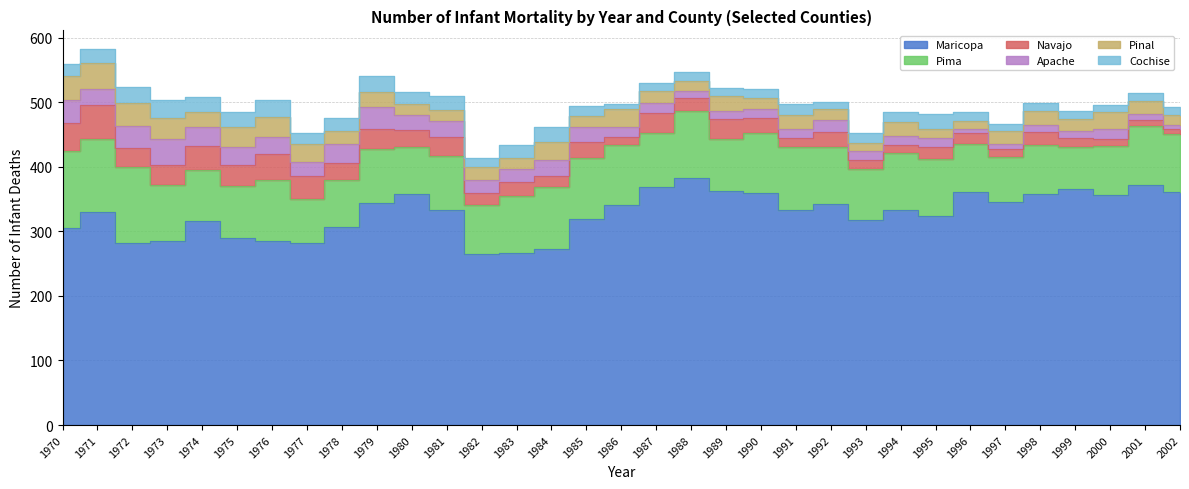

Where is the first local maximum for Maricopa?

1971